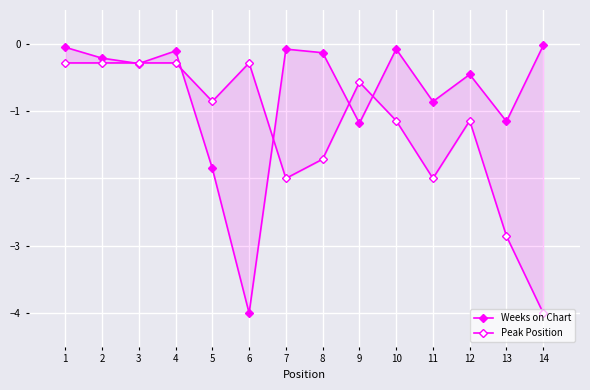

What is the value of the Peak Position point at the 12th from the left?

-1.1